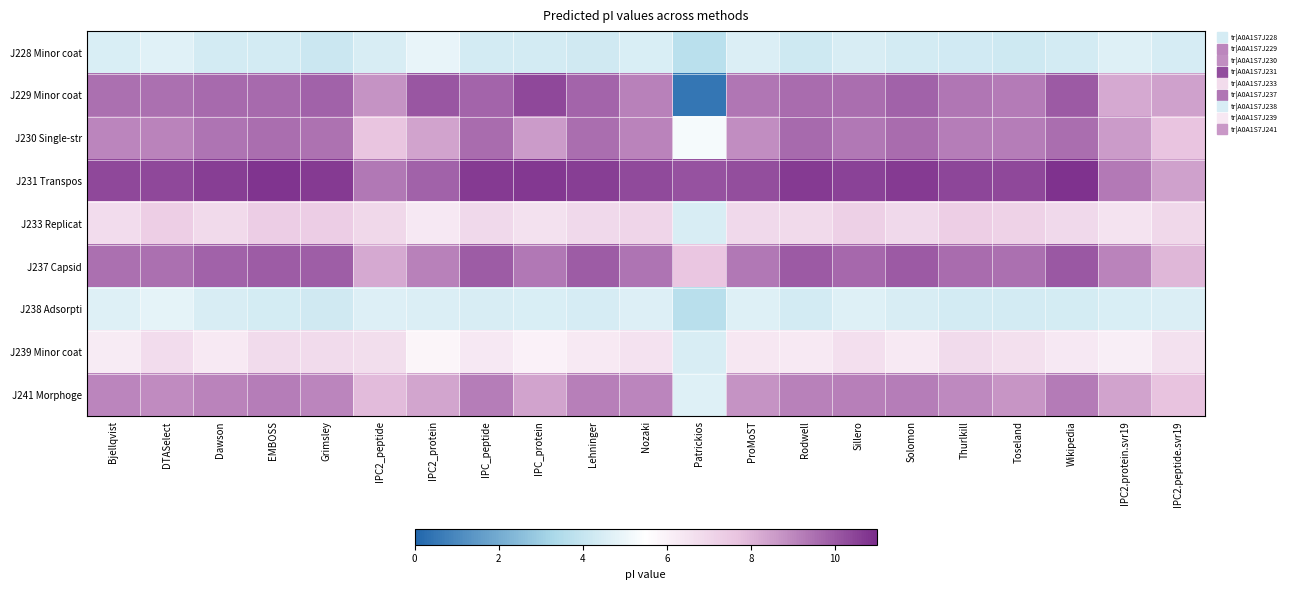

What is the total value across all series at IPC_protein?

68.8